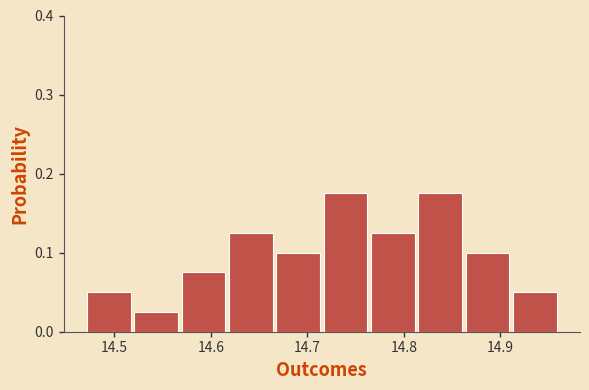

Reading left to right, transcribe this chart: for each bar, give the range it covers on the x-axis and its height. Neither the bar edges nor the heights are printed on the chart, so give them approximately, as read against the axes.

14.470 to 14.519: 0.05
14.519 to 14.568: 0.03
14.568 to 14.617: 0.08
14.617 to 14.666: 0.13
14.666 to 14.715: 0.10
14.715 to 14.764: 0.18
14.764 to 14.813: 0.13
14.813 to 14.862: 0.18
14.862 to 14.911: 0.10
14.911 to 14.960: 0.05